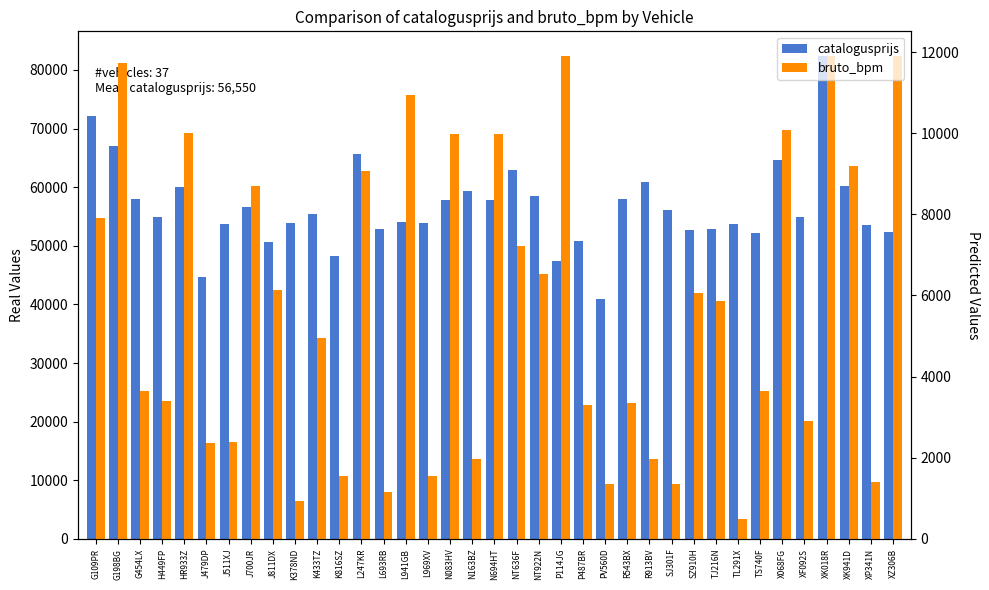

At which category is the sum across all series the highest?

XK018R